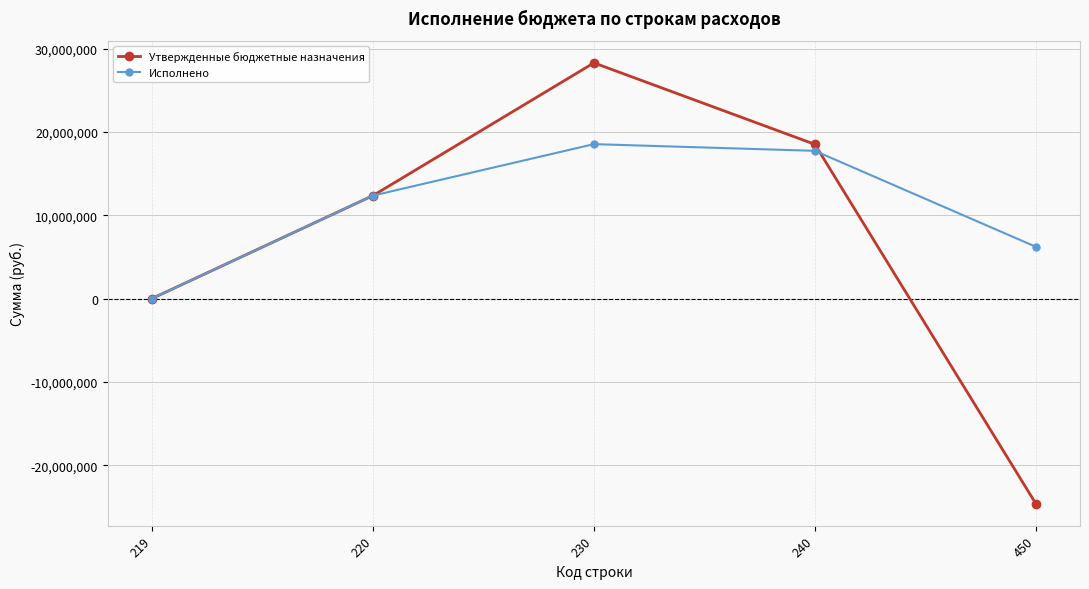

List the series in order of their peak value, lowest first.

Исполнено, Утвержденные бюджетные назначения